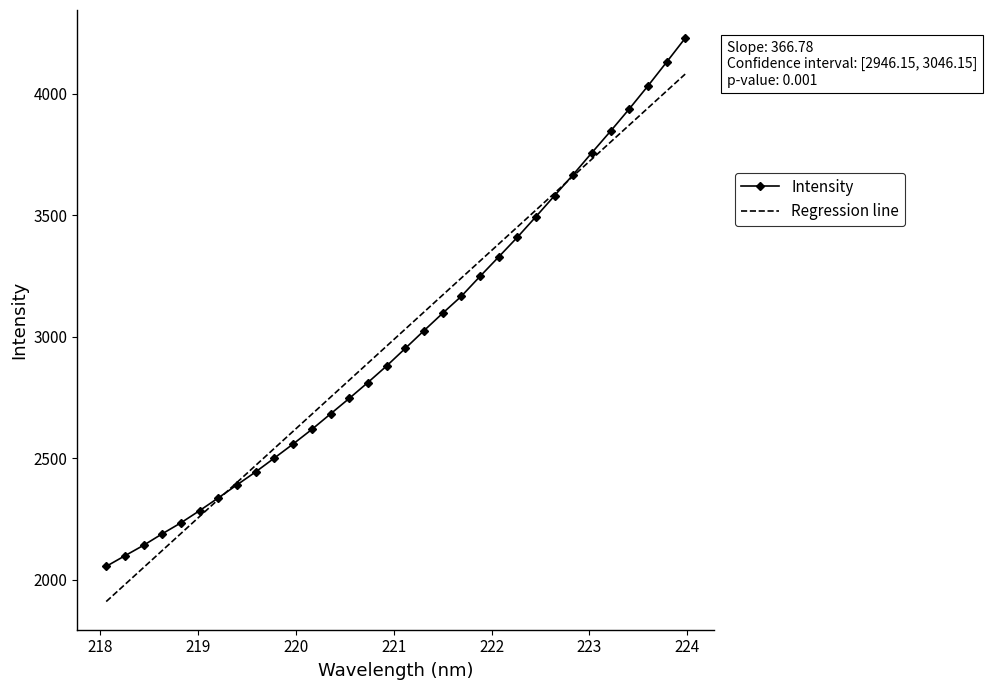

List the series in order of their peak value, highest first.

Intensity, Regression line